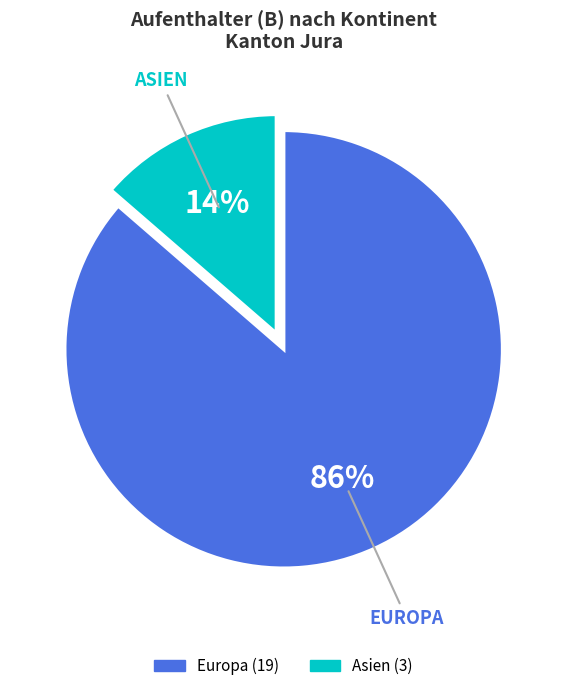

To the nearest percent, what is the average slice percentage?

50%